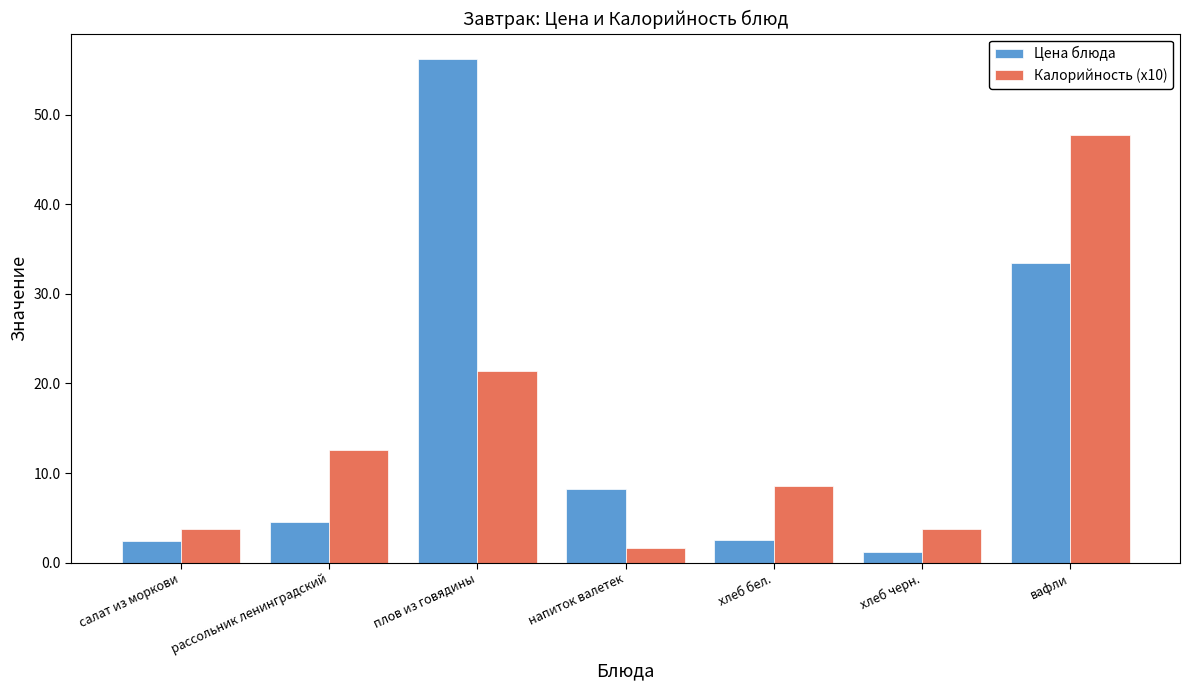

List the series in order of their peak value, lowest first.

Калорийность (x10), Цена блюда